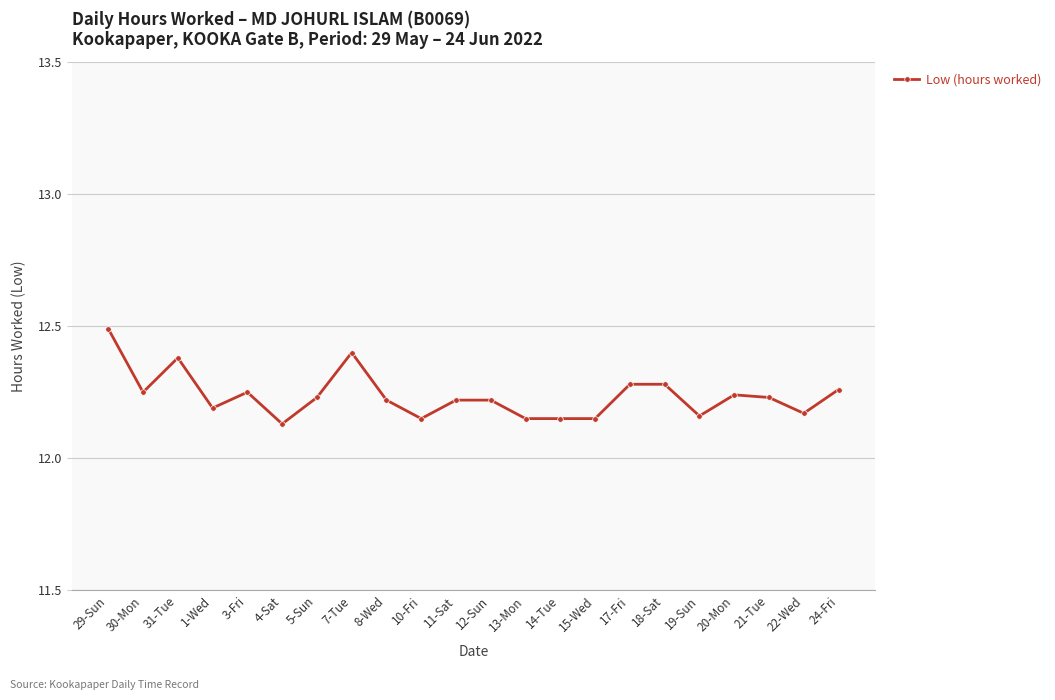

Between 29-Sun and 15-Wed, which is larger?

29-Sun